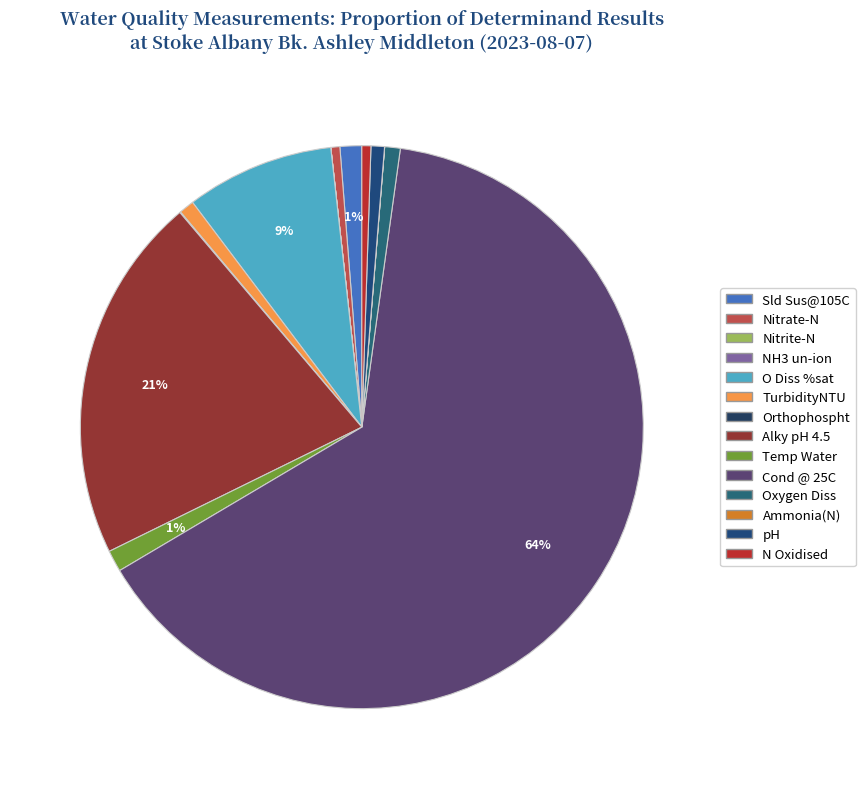

How much of the chart is everything except TurbidityNTU?

99.1%